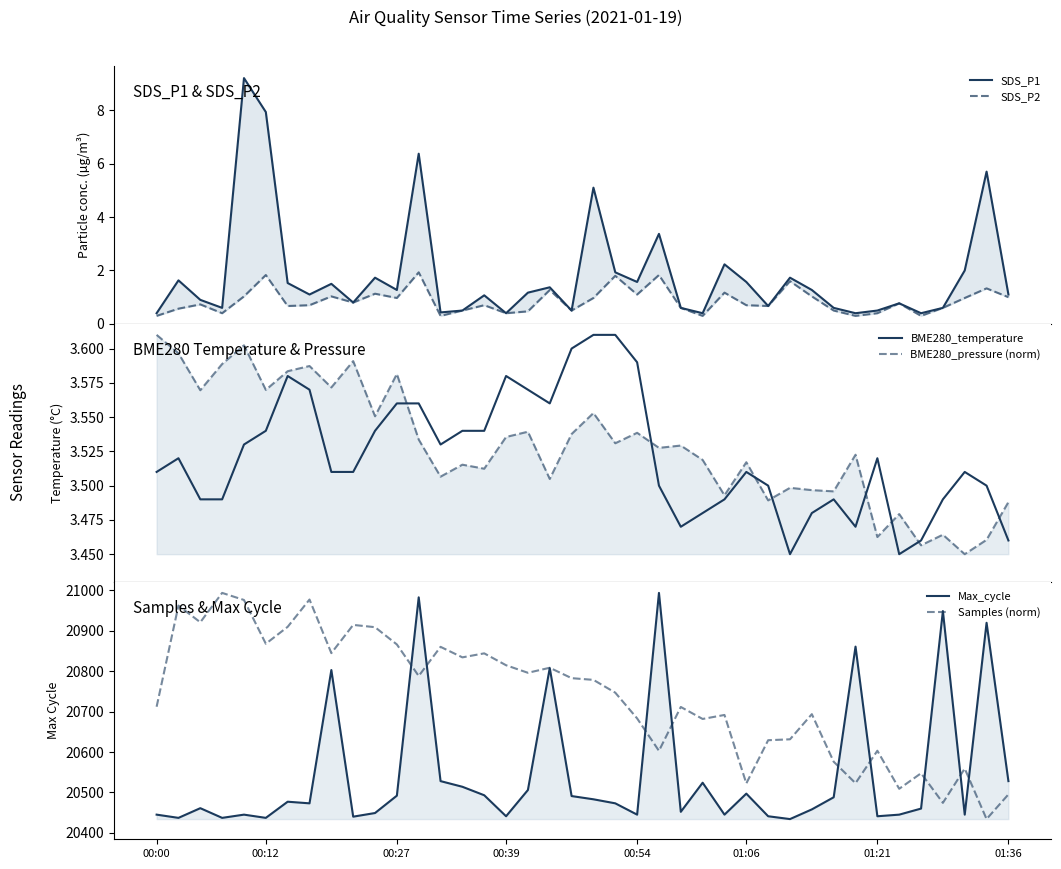

The value of BME280_temperature at 00:12 is 3.5. True or false?

True